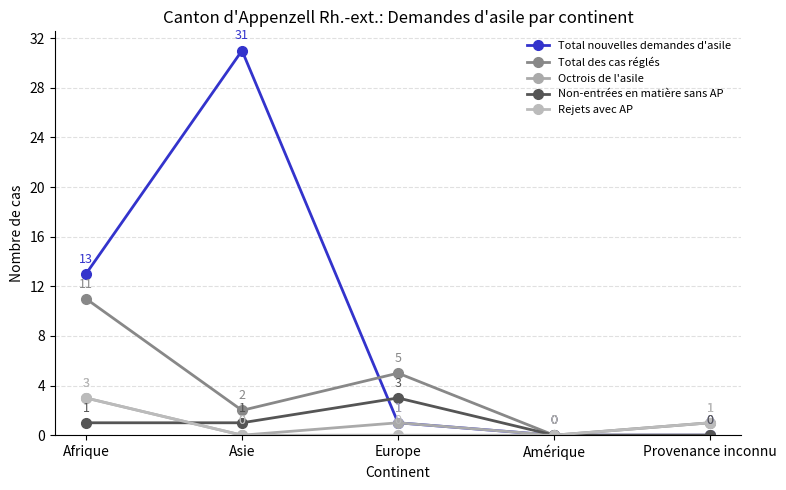

How many values in Total nouvelles demandes d'asile are above zero?

3